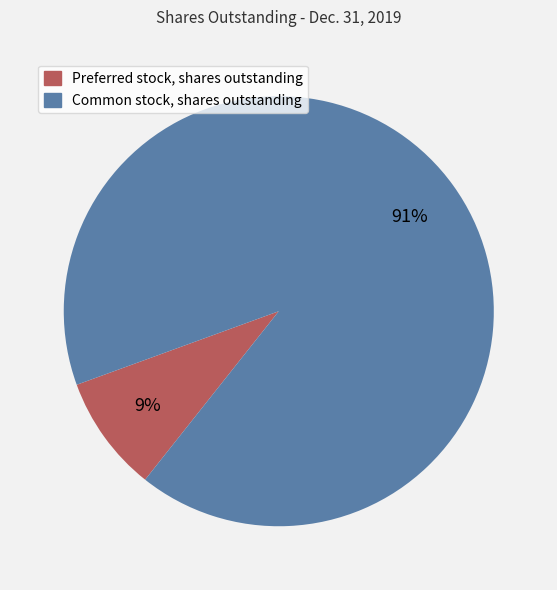

Is it true that Preferred stock, shares outstanding is 16% of the pie?

False